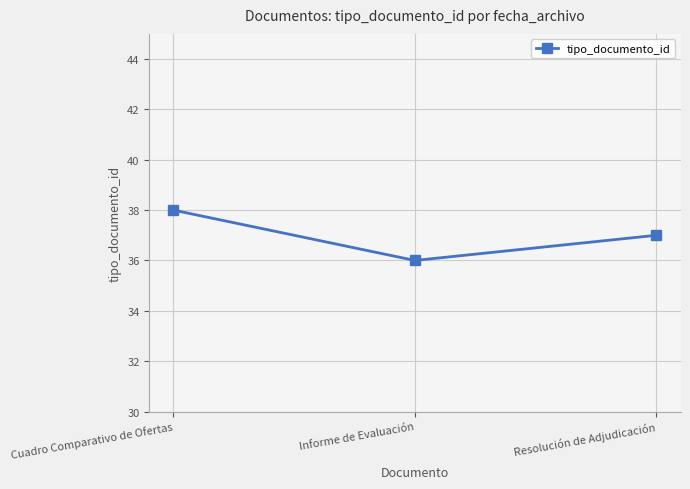

Approximately how many times larger is the value at Cuadro Comparativo de Ofertas compared to Informe de Evaluación?

1.1